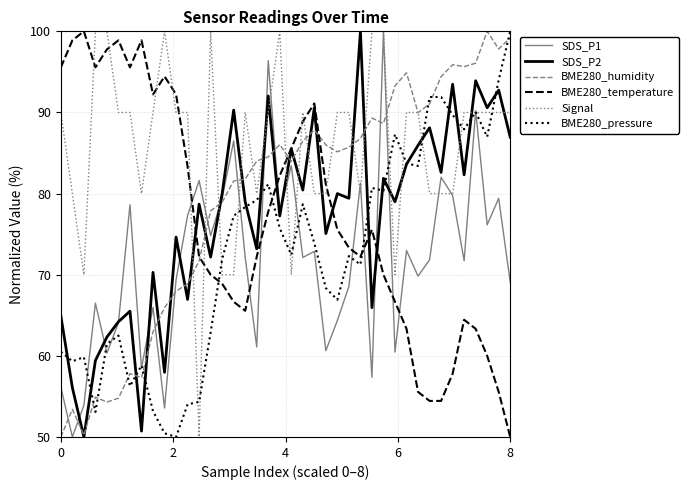

What is the minimum value for Signal?

50.0